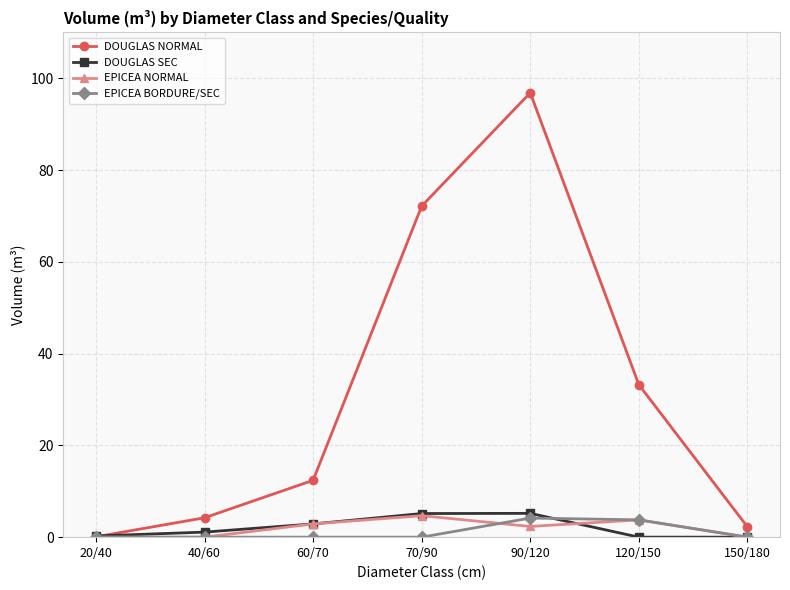

How many distinct data groups are displayed?

4